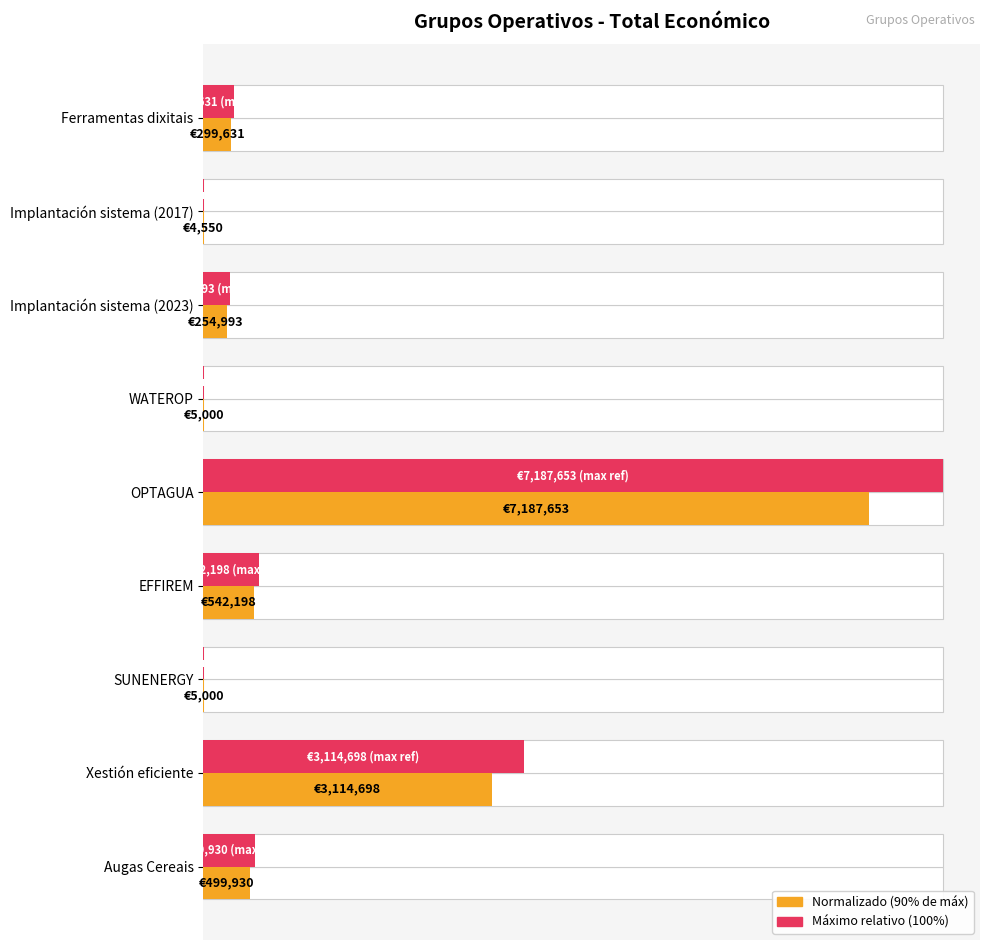

Which series changed the most between Implantación sistema (2023) and WATEROP?

Total económico (máximo relativo)